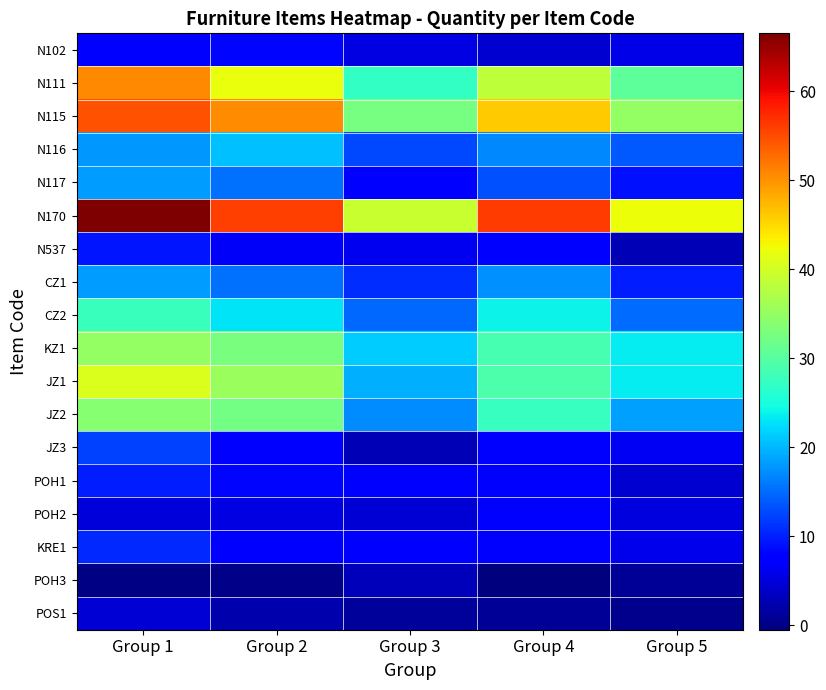

Which series has the widest spread of values?

N170